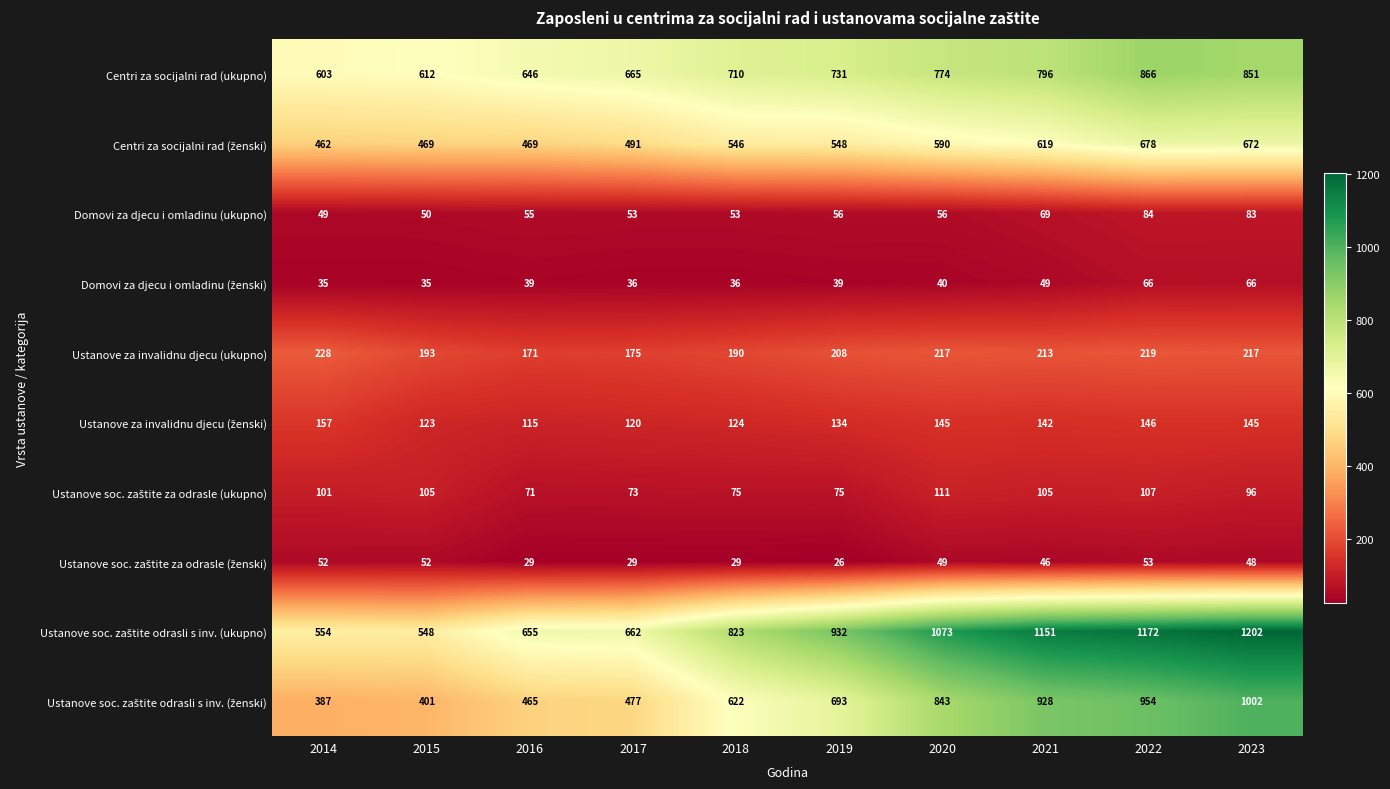

What is the difference between the Domovi za djecu i omladinu (ukupno) values at 2018 and 2014?

4